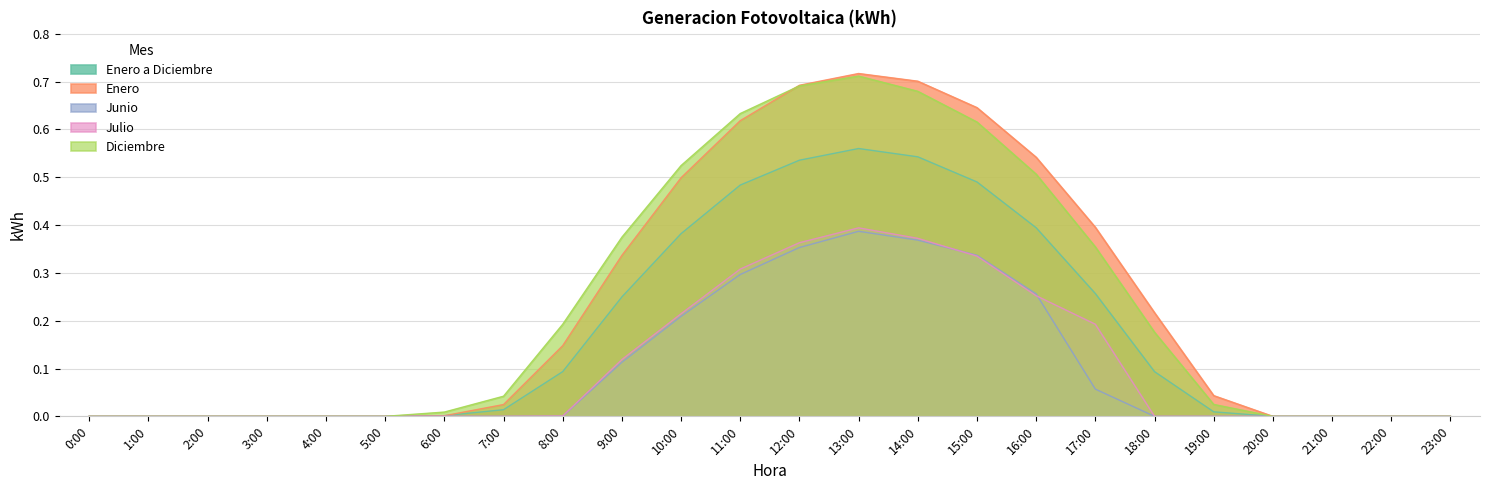

How many lines are shown in the chart?

5